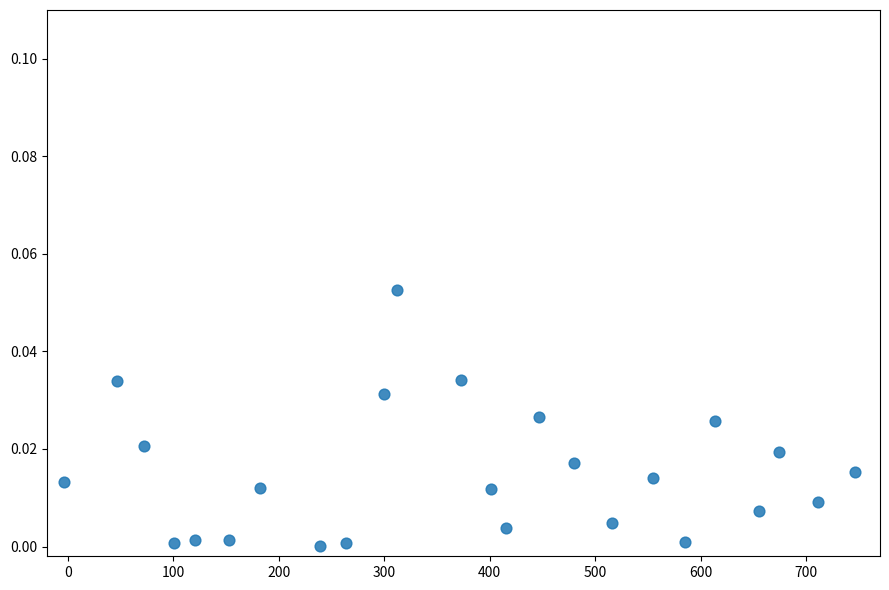

What is the range of X values (max minus min)?

749.8